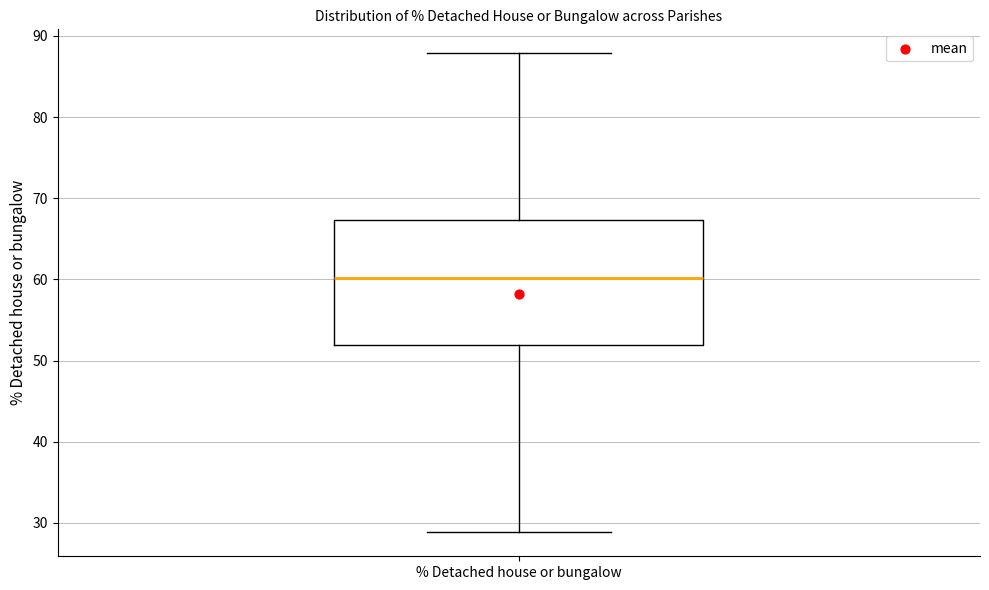

Transcribe this box plot: give where the median line is, the range the box spans, and where the two whiskers end, as read against the y-axis. The values are not printed on the chart, so give them approximately, as read against the axis.

median 60, box 52 to 67, whiskers 29 to 88